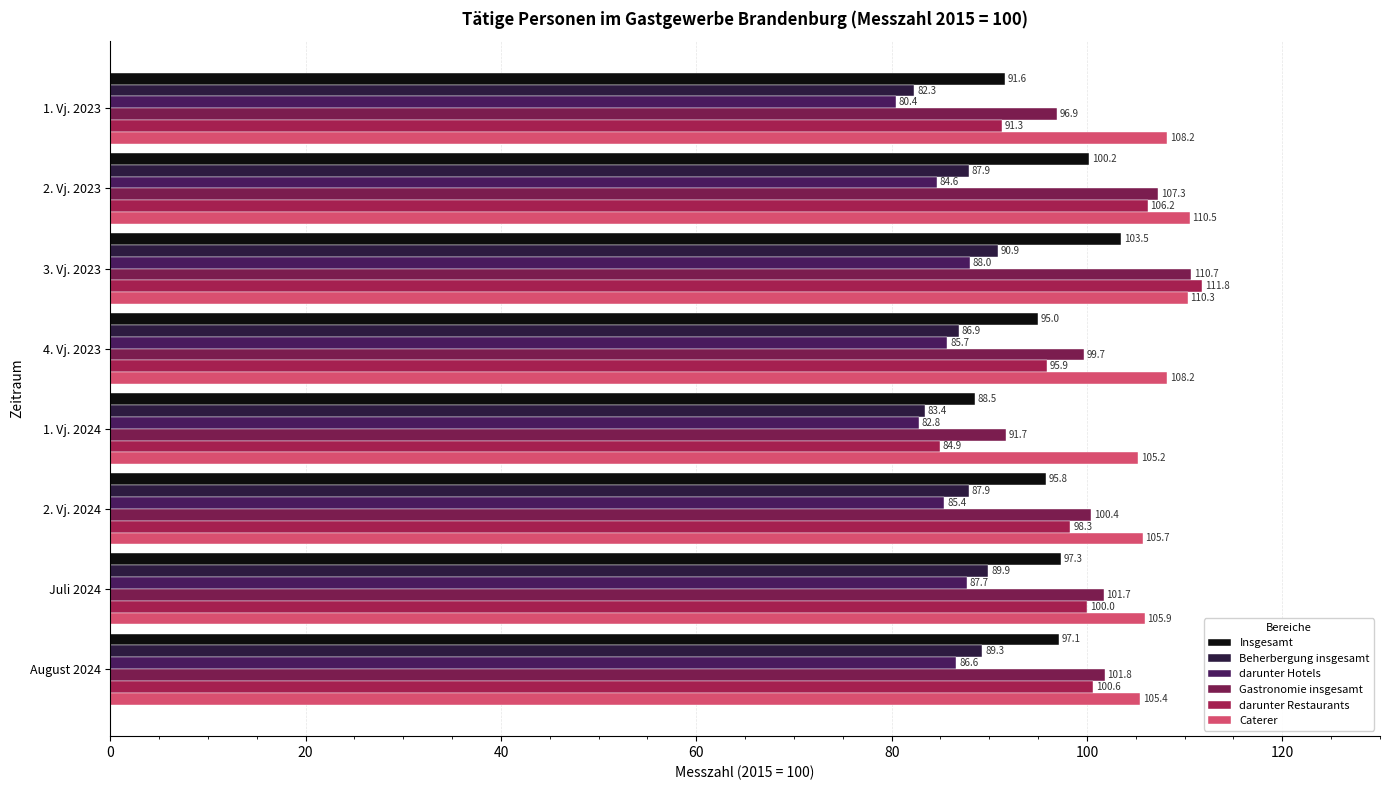

The Beherbergung insgesamt series shows 147.2 at 1. Vj. 2023. True or false?

False